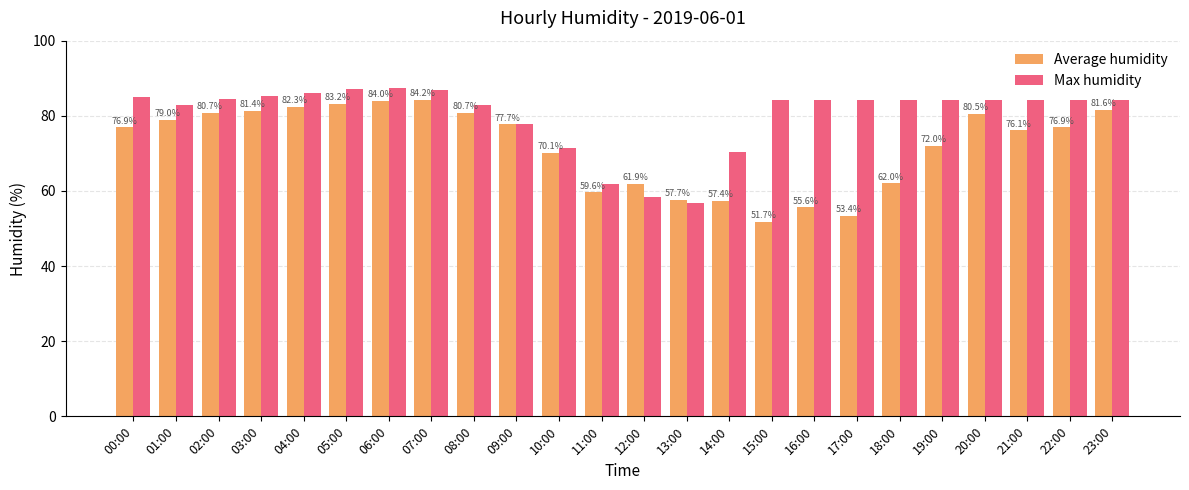

At which label does Max humidity reach its peak?

06:00